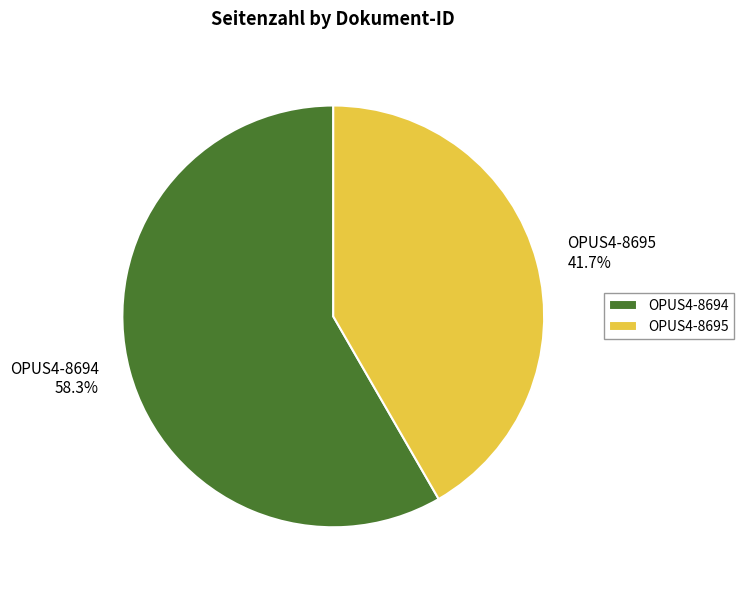

Rank the categories by value from highest to lowest.

OPUS4-8694, OPUS4-8695